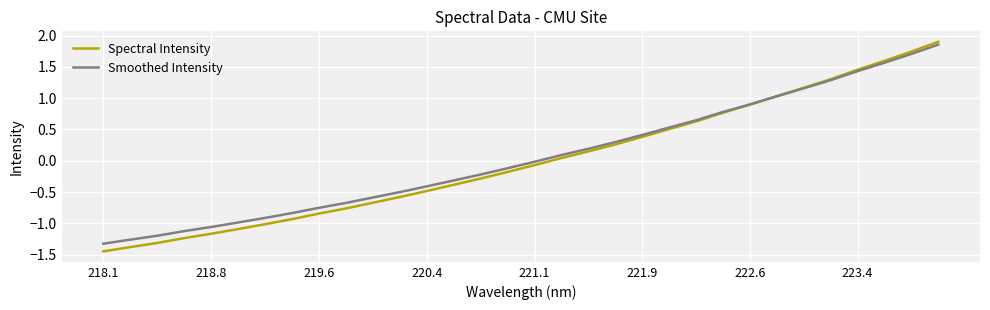

Which series has the largest range (max minus min)?

Spectral Intensity